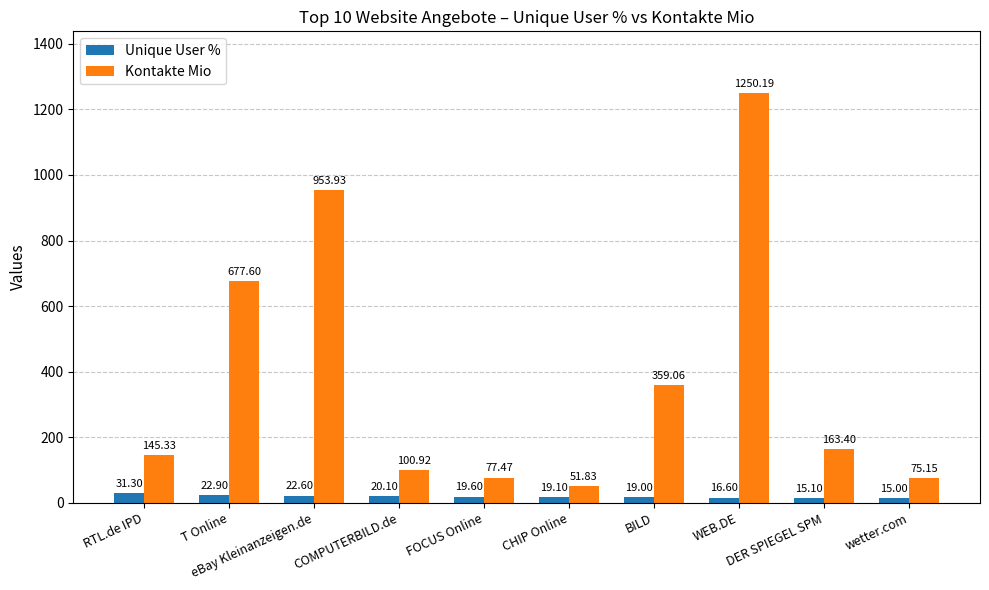

List the labels in order of Kontakte Mio value, smallest first.

CHIP Online, wetter.com, FOCUS Online, COMPUTERBILD.de, RTL.de IPD, DER SPIEGEL SPM, BILD, T Online, eBay Kleinanzeigen.de, WEB.DE